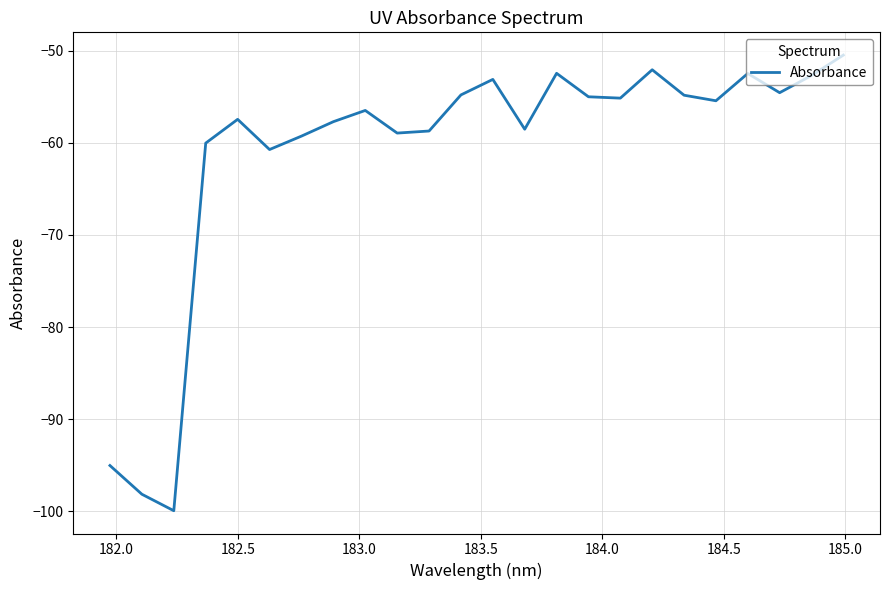

What is the greatest value displayed?

-50.5